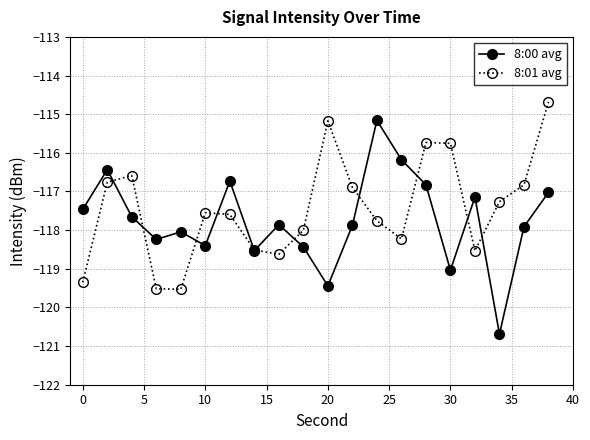

Rank the series by their maximum value, from highest to lowest.

8:01 avg, 8:00 avg